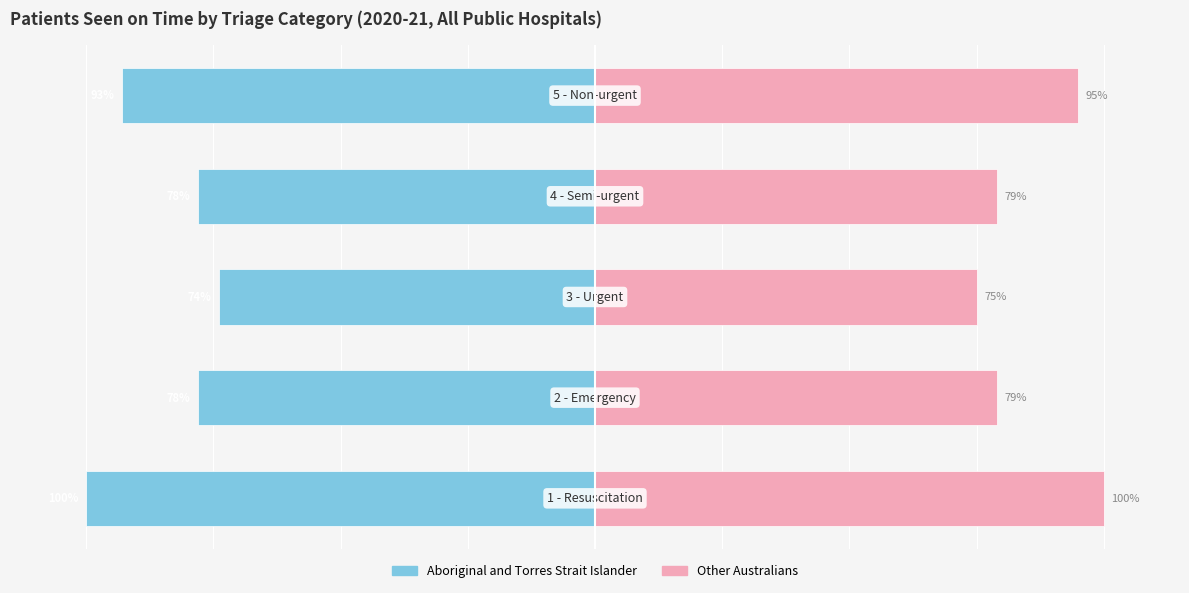

Count the Aboriginal and Torres Strait Islander values in the range -93 to -78.

3